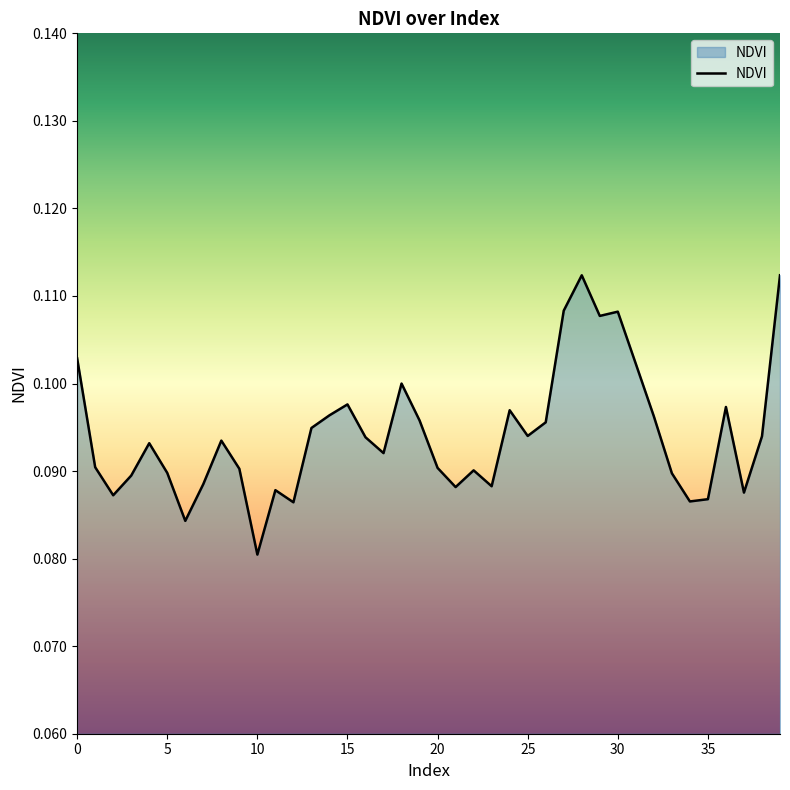

How many lines are shown in the chart?

1